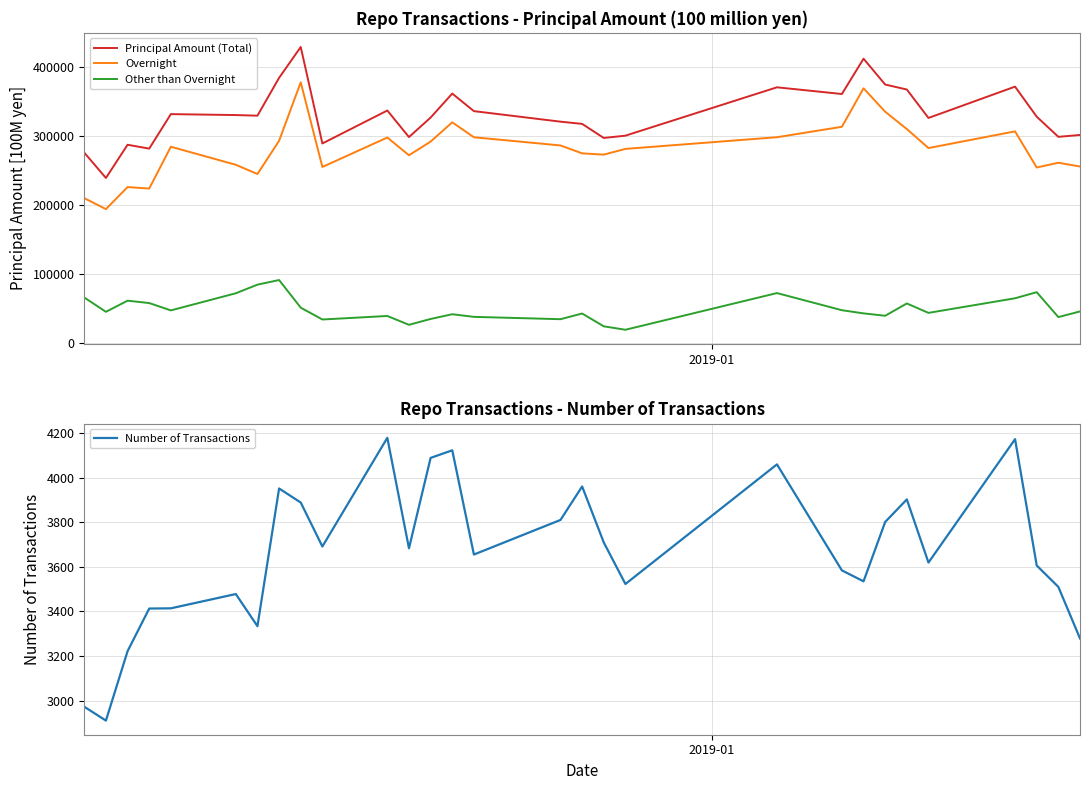

True or false: Principal Amount (Total) and Other than Overnight intersect in this chart.

False